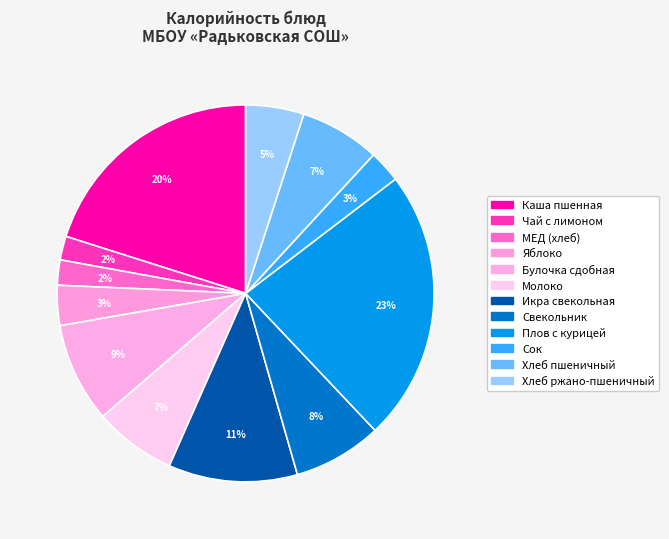

How many segments does this pie chart have?

12